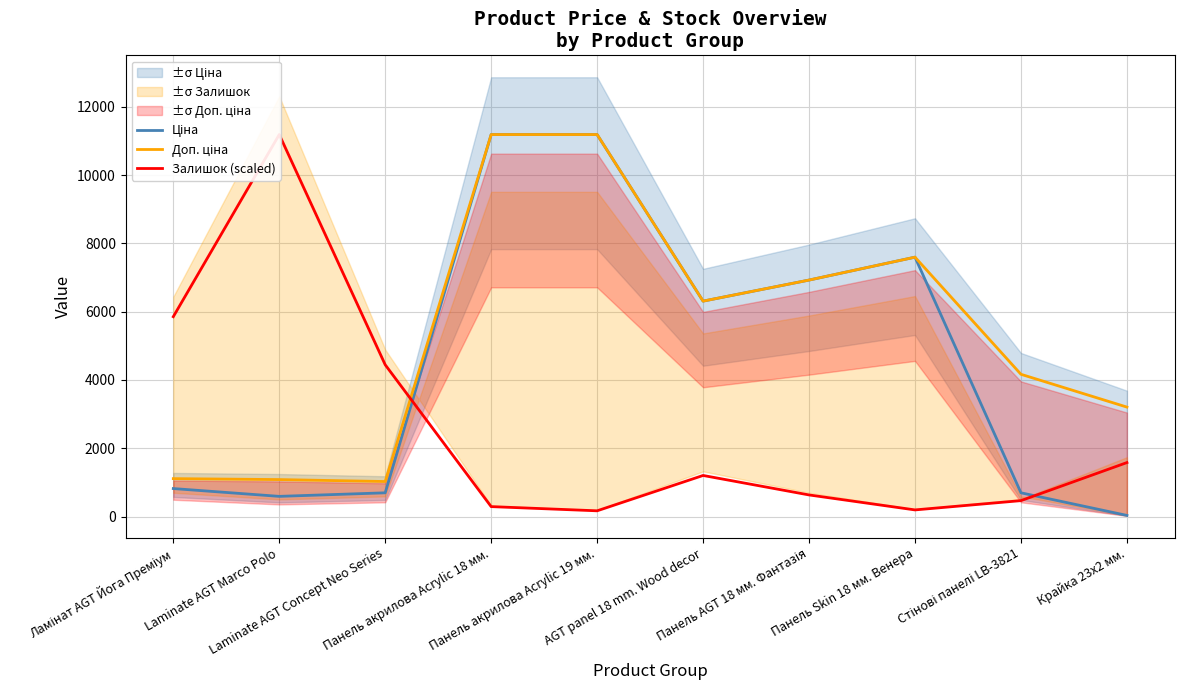

True or false: Ціна has a value of 7596.5 at Панель Skin 18 мм. Венера.

True